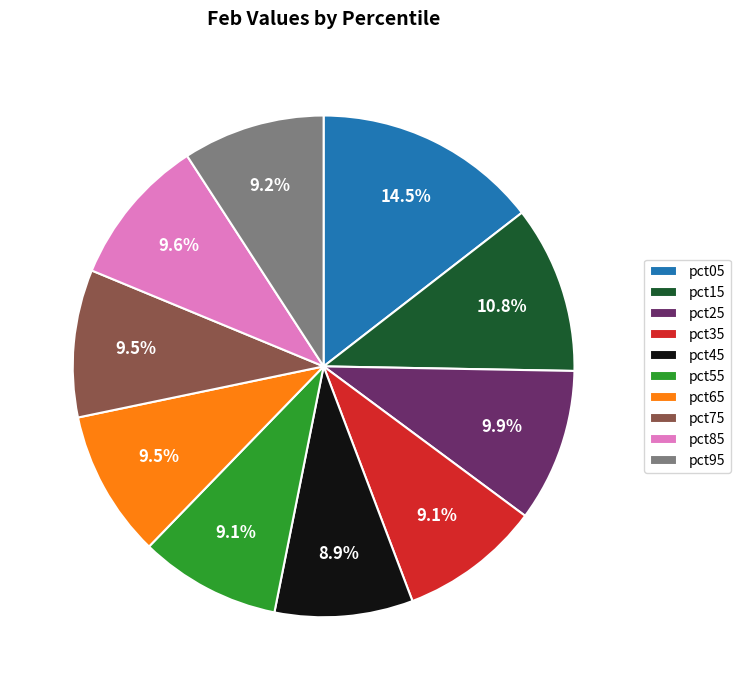

How many segments does this pie chart have?

10